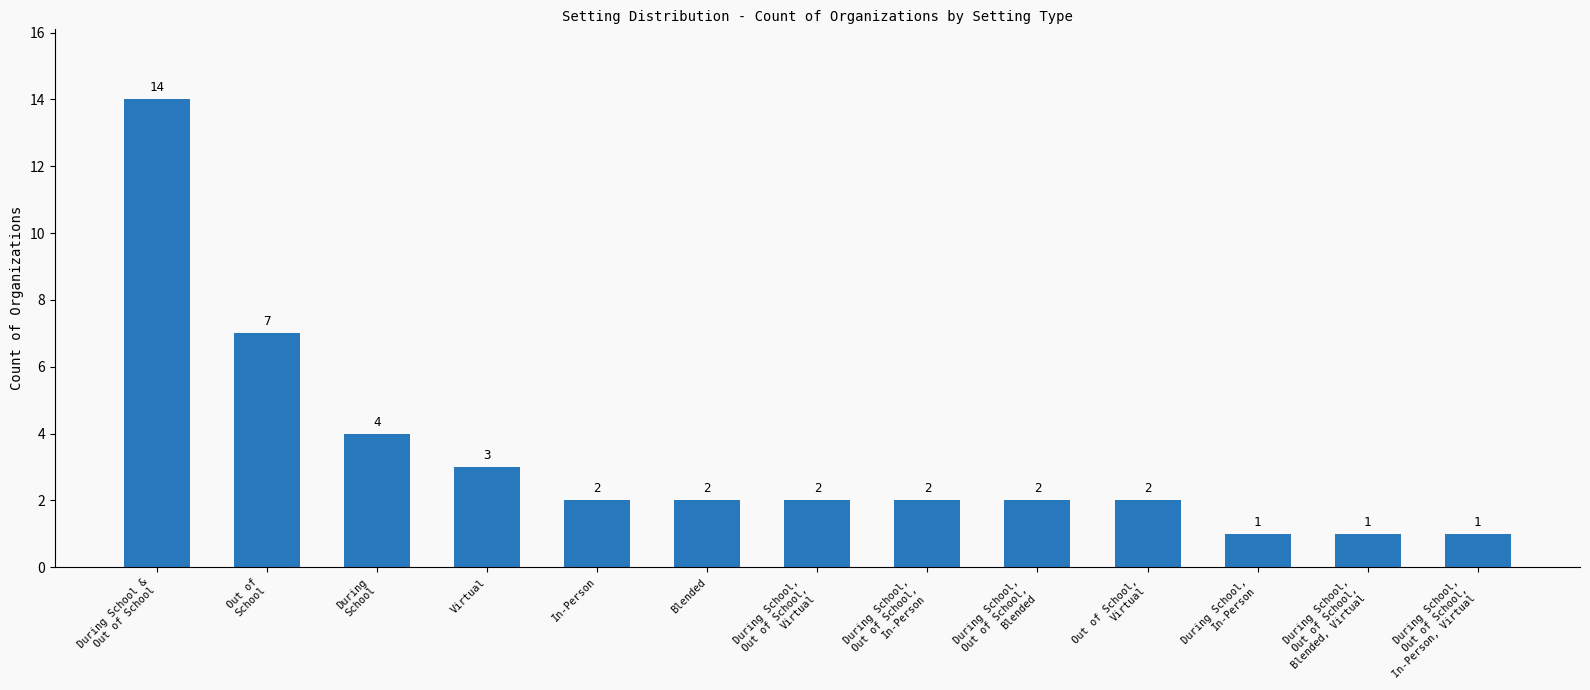

How many series are shown in this chart?

1